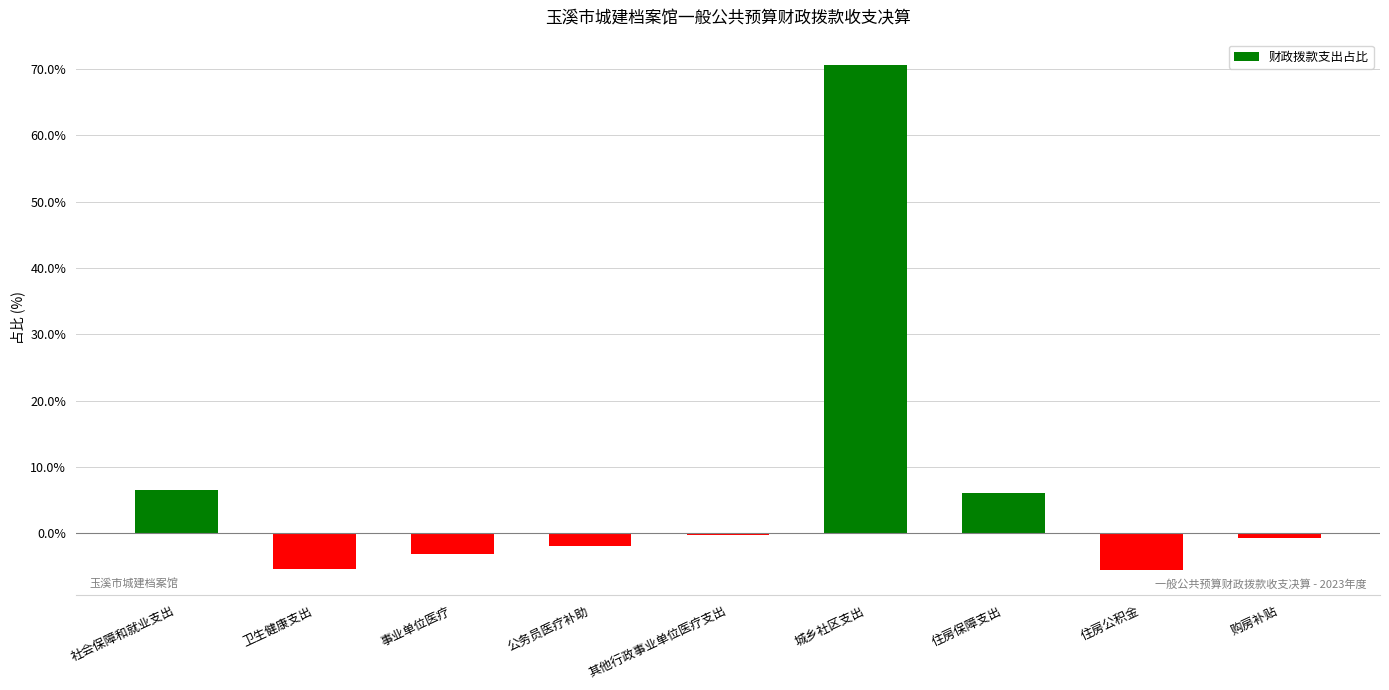

Which label corresponds to the largest value in the chart?

城乡社区支出